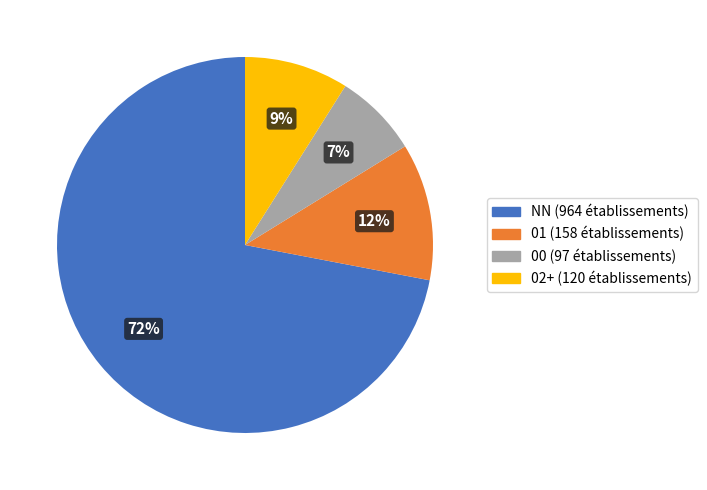

Is there a majority slice in this chart?

Yes